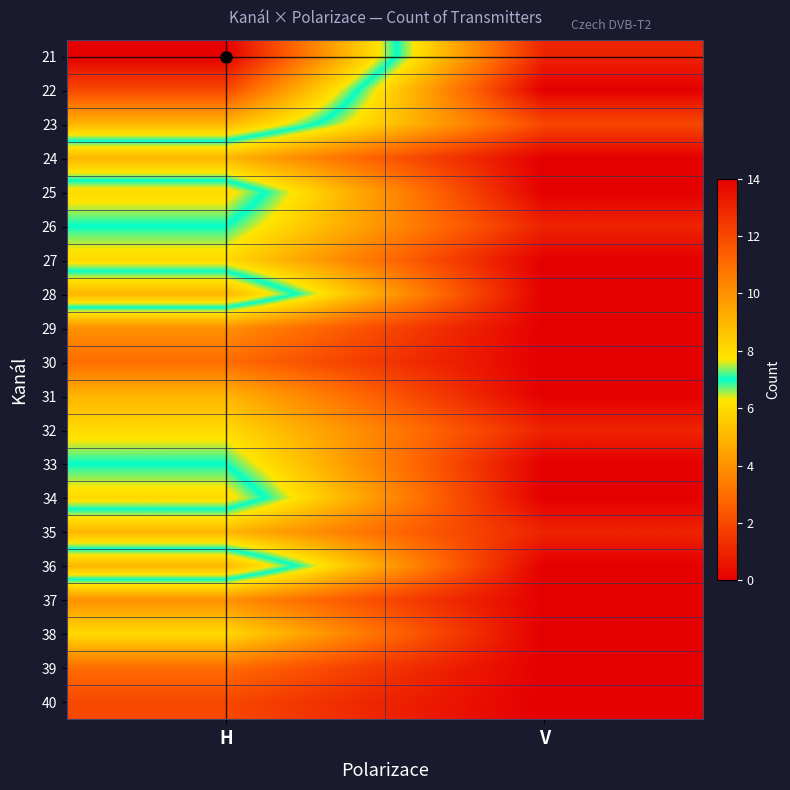

At which category is the sum across all series the highest?

H